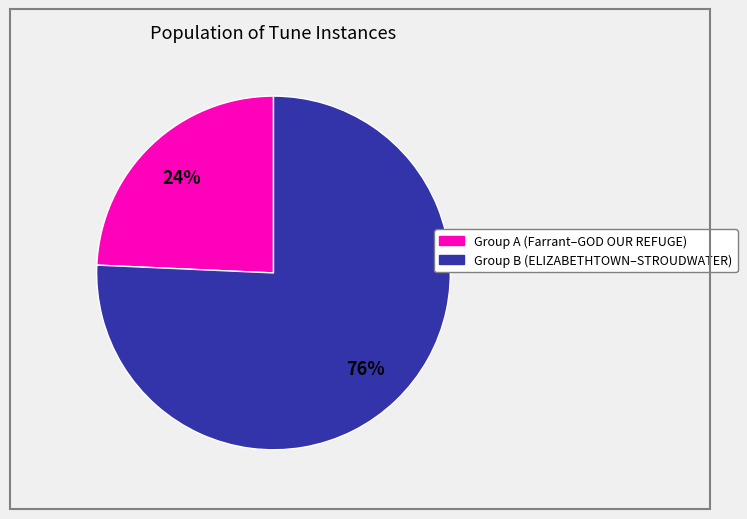

Does any single category account for the majority?

Yes